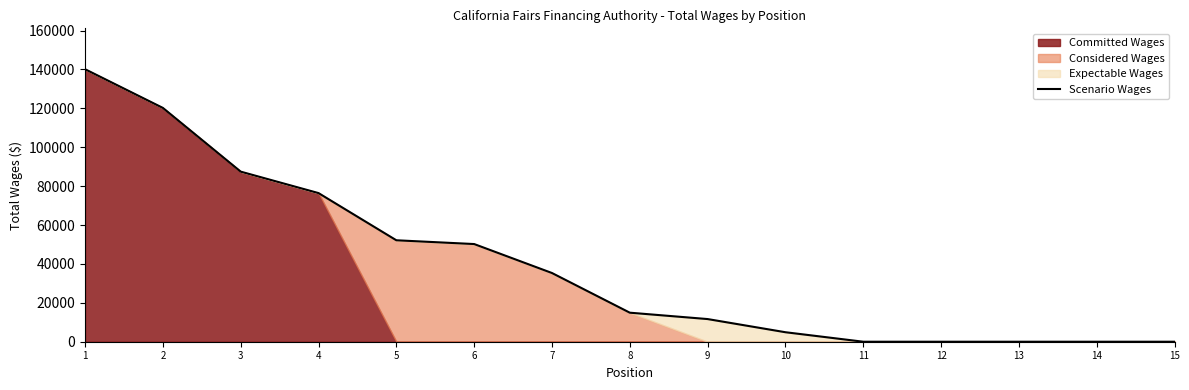

What is the difference between the maximum and minimum values?

140149